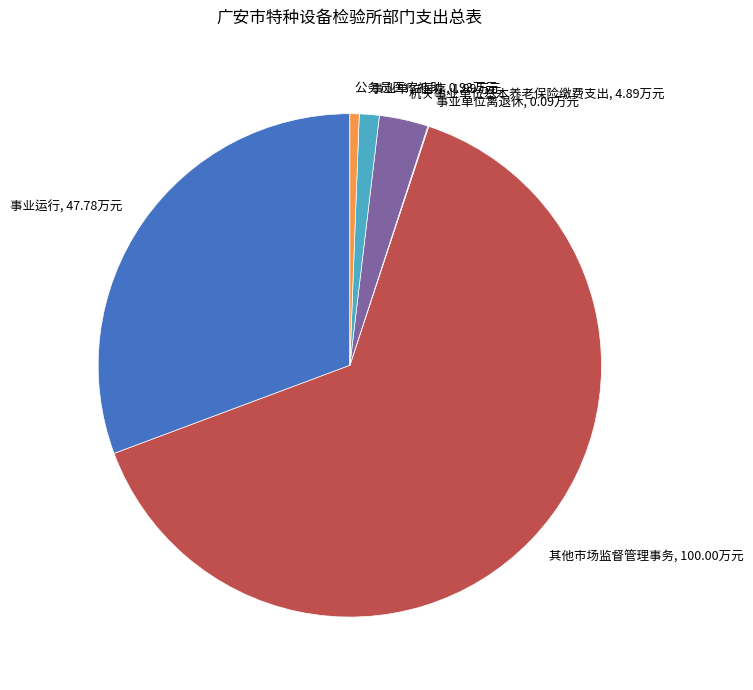

The 其他市场监督管理事务 slice represents 64% of the pie. True or false?

True